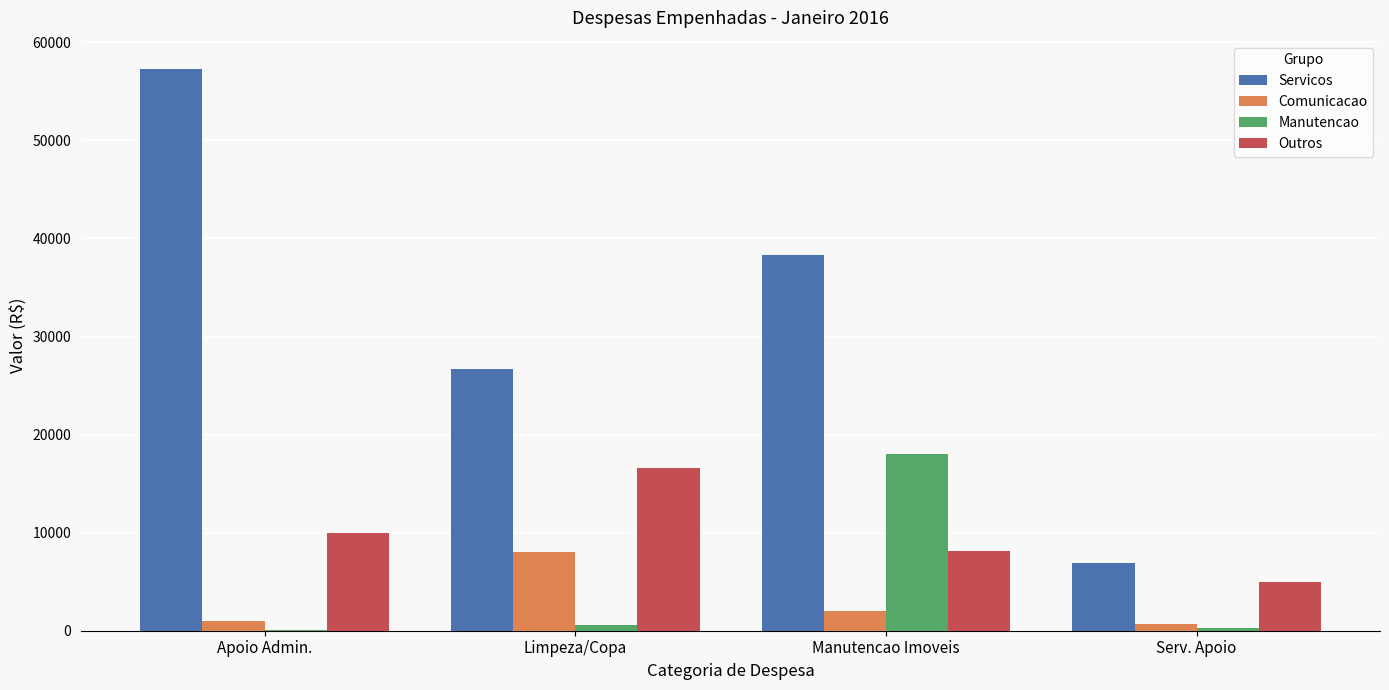

What is the highest value of the Manutencao series?

18000.0